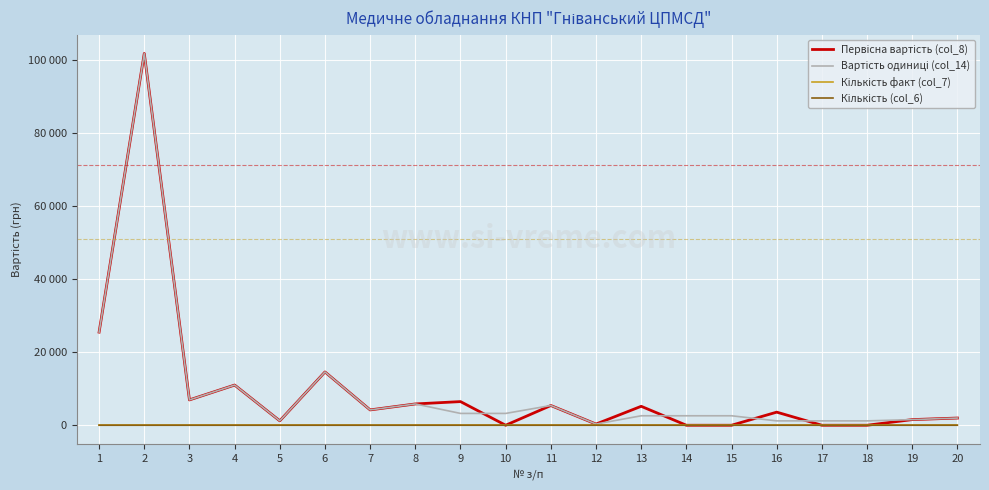

Does the chart have visible grid lines?

Yes